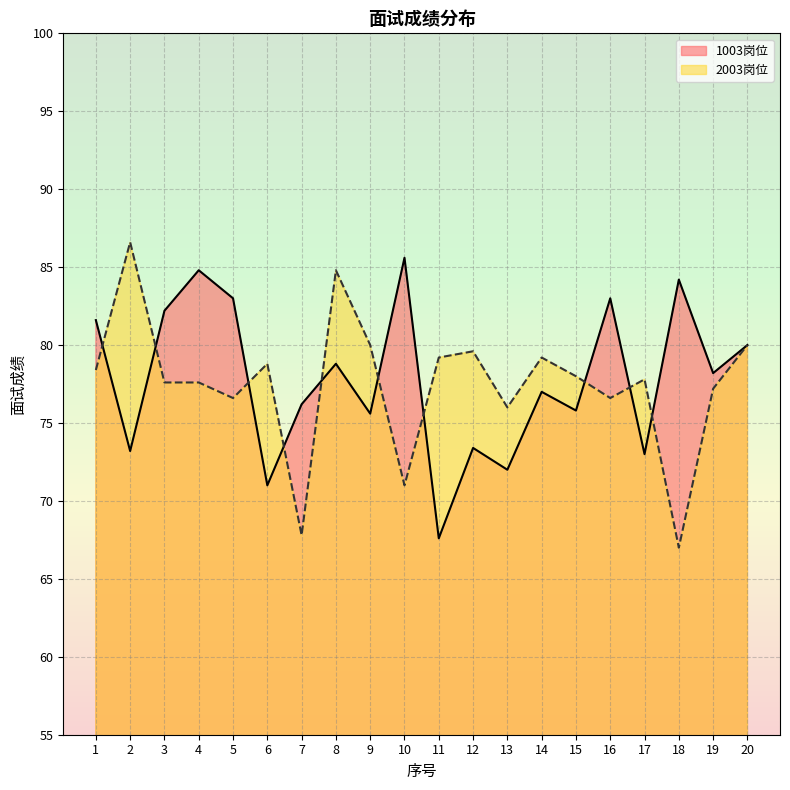

The value of 1003岗位 at 12 is 100.0. True or false?

False